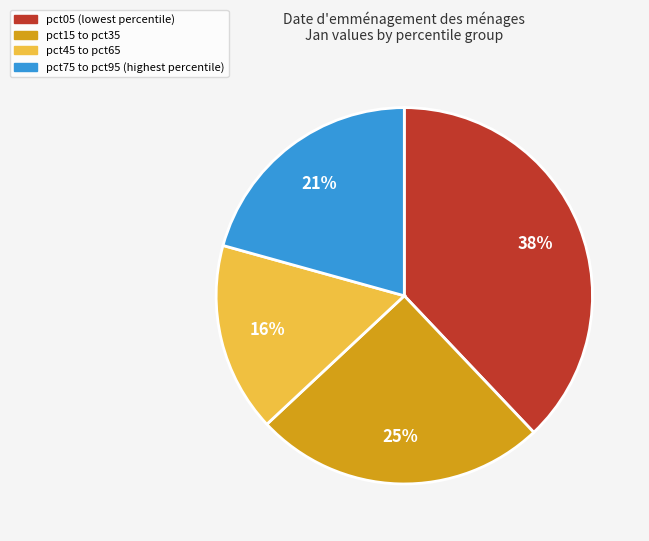

Is there a majority slice in this chart?

No